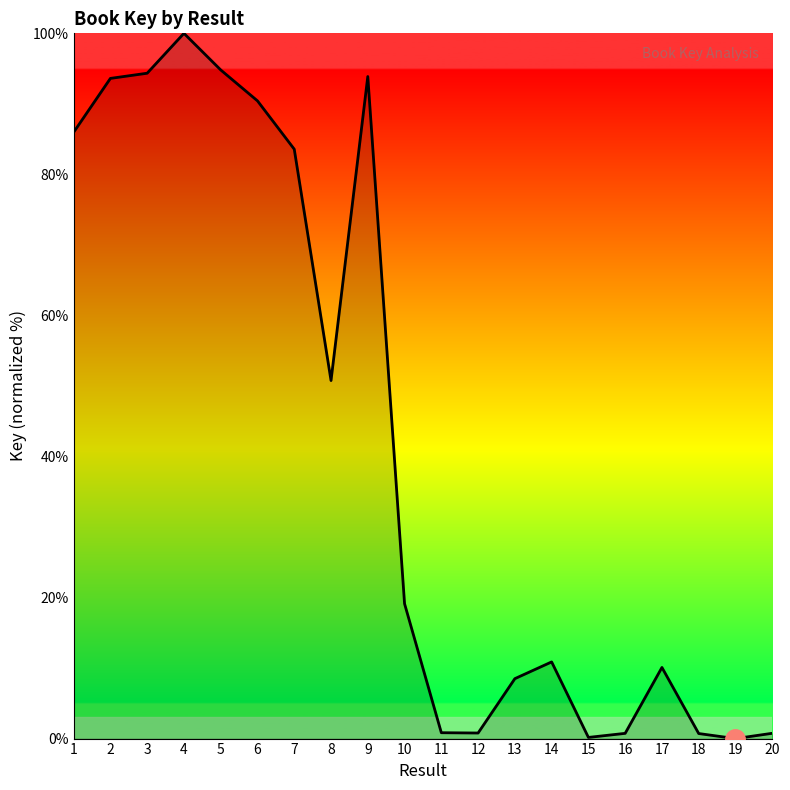

Is it true that the value at 4 is 100.0?

True